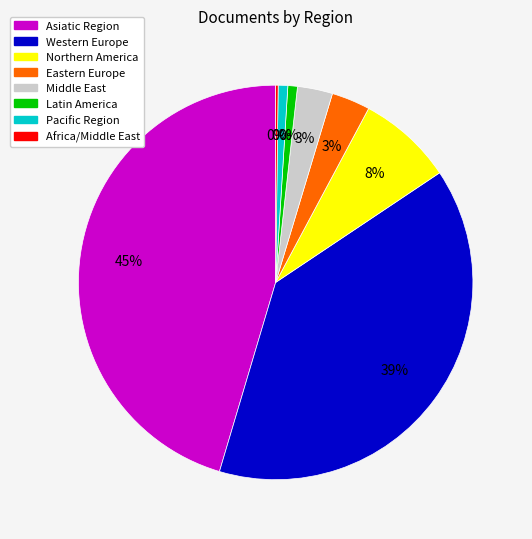

What is the change in value from Northern America to Eastern Europe?

-62451